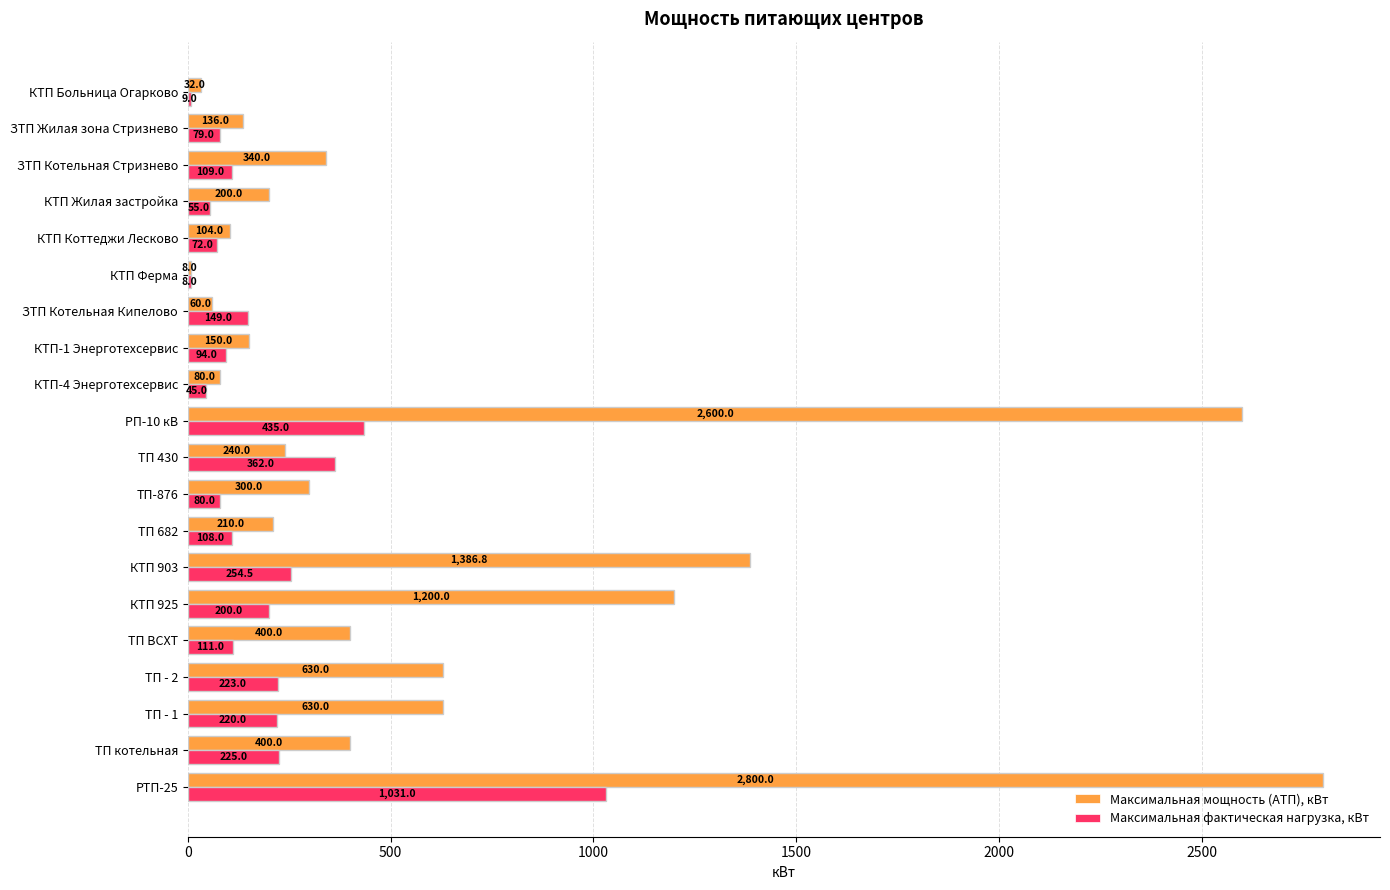

What is the greatest value displayed?

2800.0